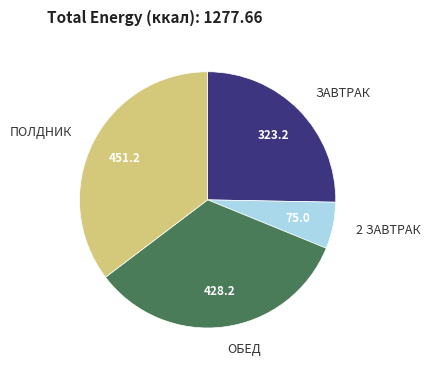

Combined, do 2 ЗАВТРАК and ПОЛДНИК account for over 50%?

No